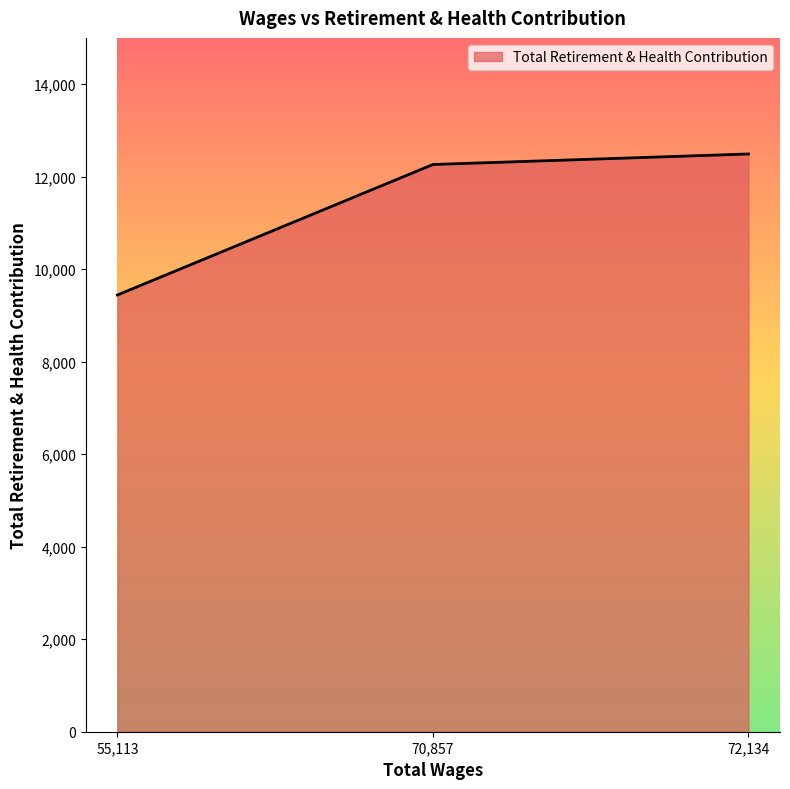

Reading left to right, extract all data points from this chart.

55,113=9442	70,857=12263	72,134=12490